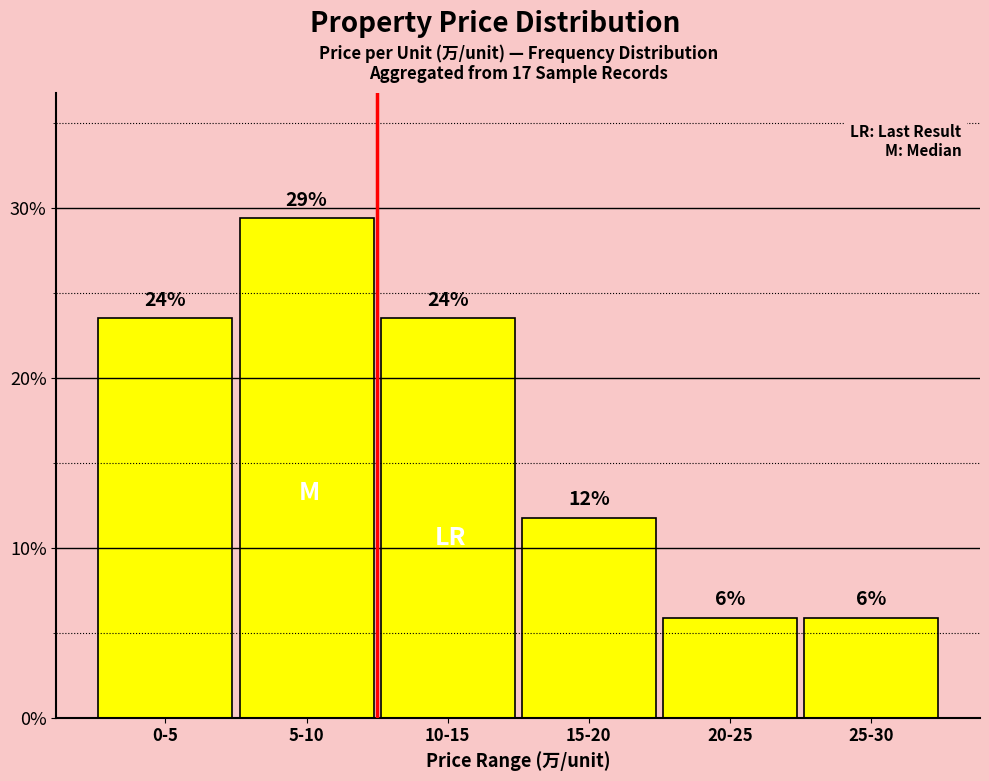

What is the ratio of the value at 10-15 to the value at 20-25?

4.0